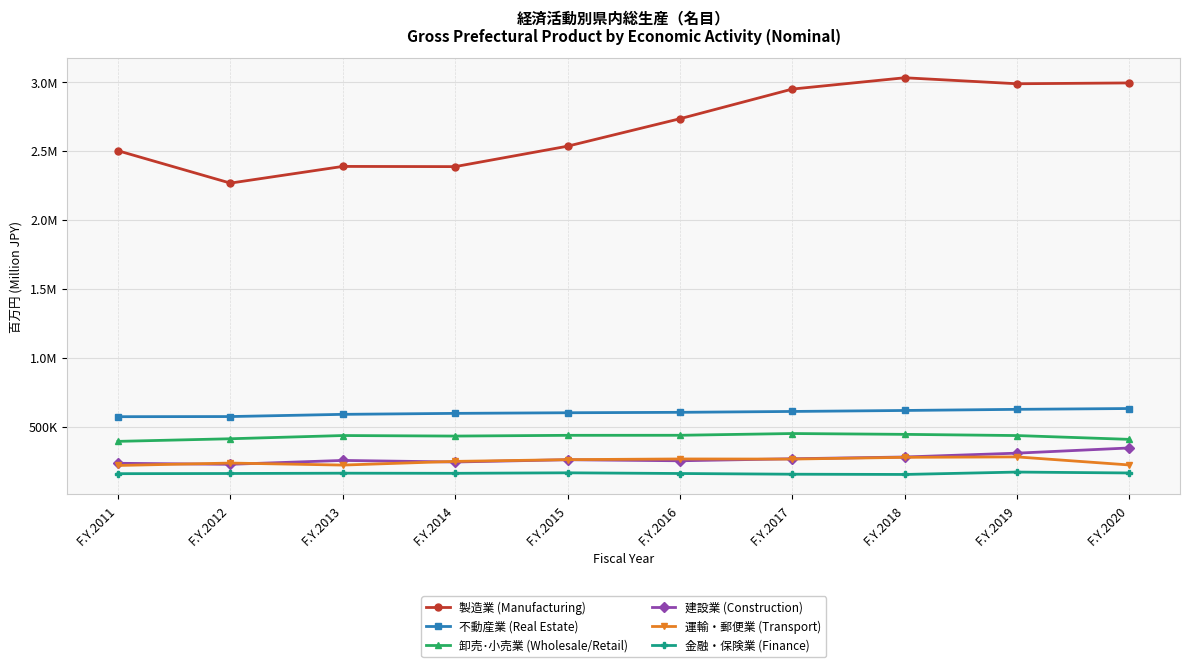

Which series has the largest range (max minus min)?

製造業 (Manufacturing)